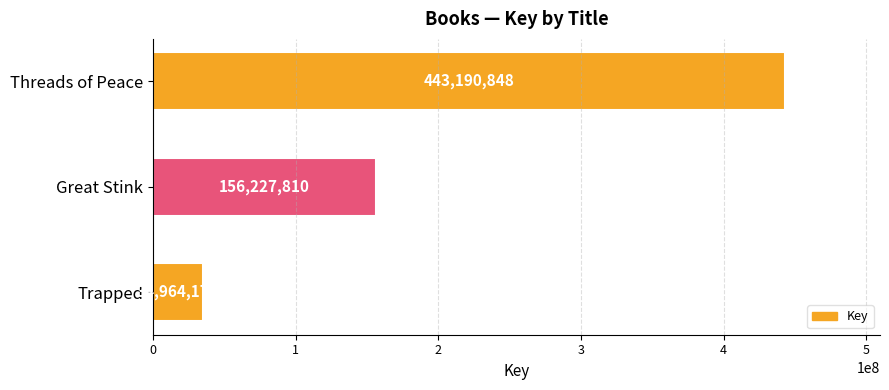

Rank the categories by value from lowest to highest.

Trapped, Great Stink, Threads of Peace